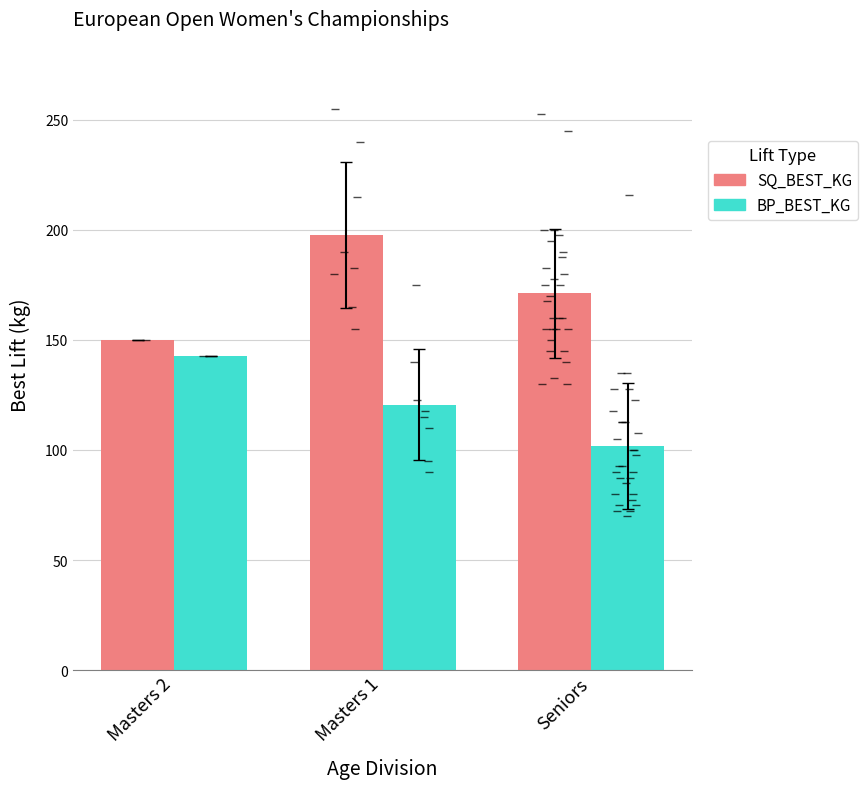

Does the chart contain any negative values?

No